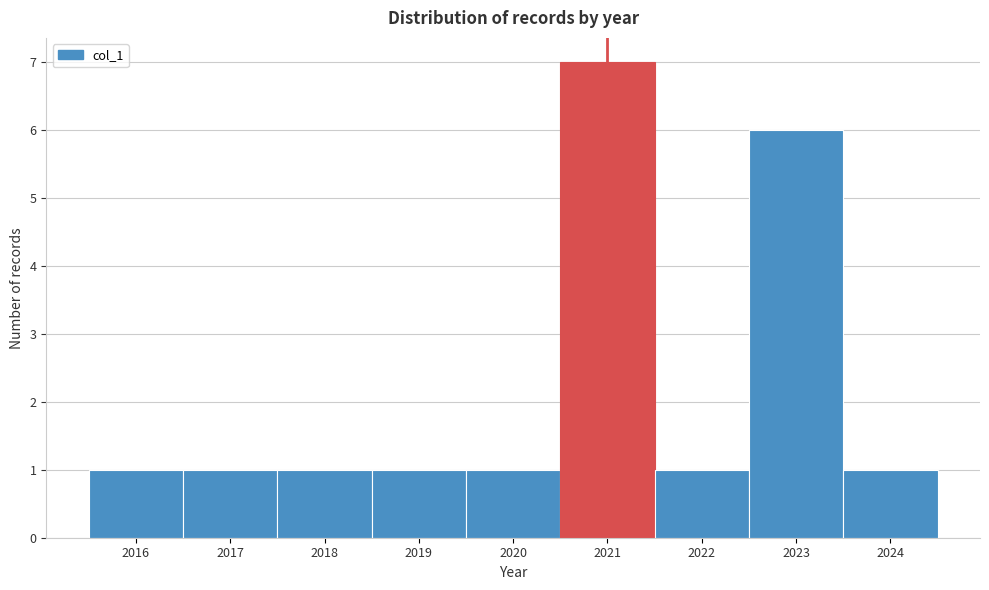

Reading left to right, transcribe this chart: for each bar, give the range it covers on the x-axis and its height. The values are not printed on the chart, so give them approximately, as read against the axis.

2015.5 to 2016.5: 1
2016.5 to 2017.5: 1
2017.5 to 2018.5: 1
2018.5 to 2019.5: 1
2019.5 to 2020.5: 1
2020.5 to 2021.5: 7
2021.5 to 2022.5: 1
2022.5 to 2023.5: 6
2023.5 to 2024.5: 1